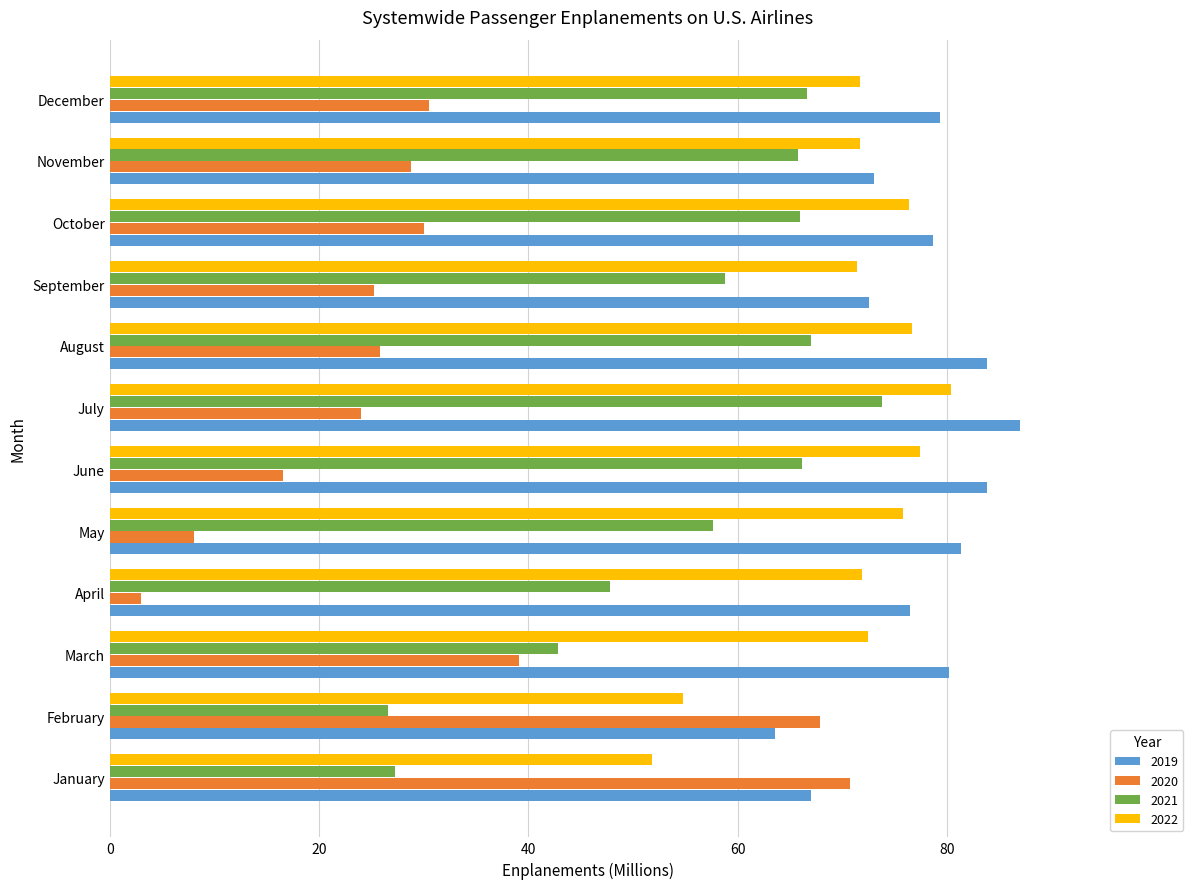

What is the difference between the maximum and minimum values in the 2021 series?

47.2